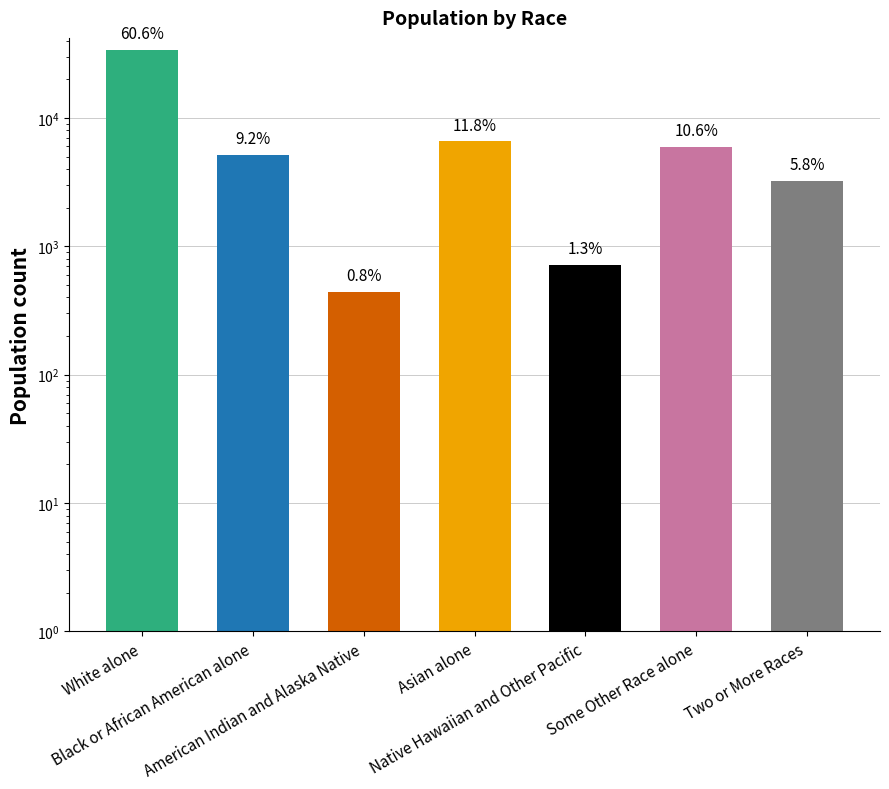

The chart shows a value of 5486 at Two or More Races. True or false?

False